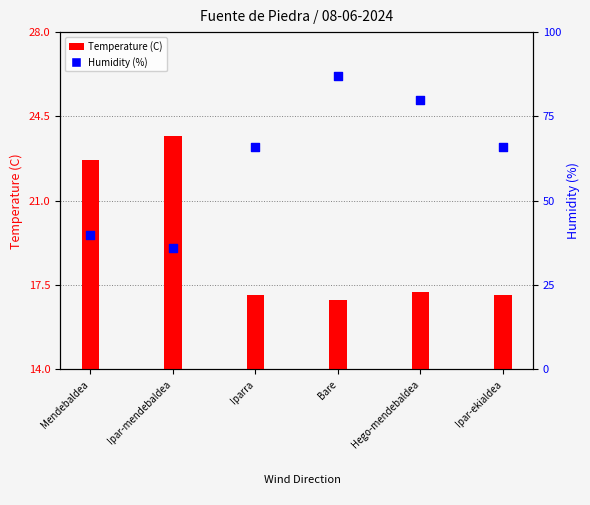

What is the total value across all series at Ipar-ekialdea?

83.1